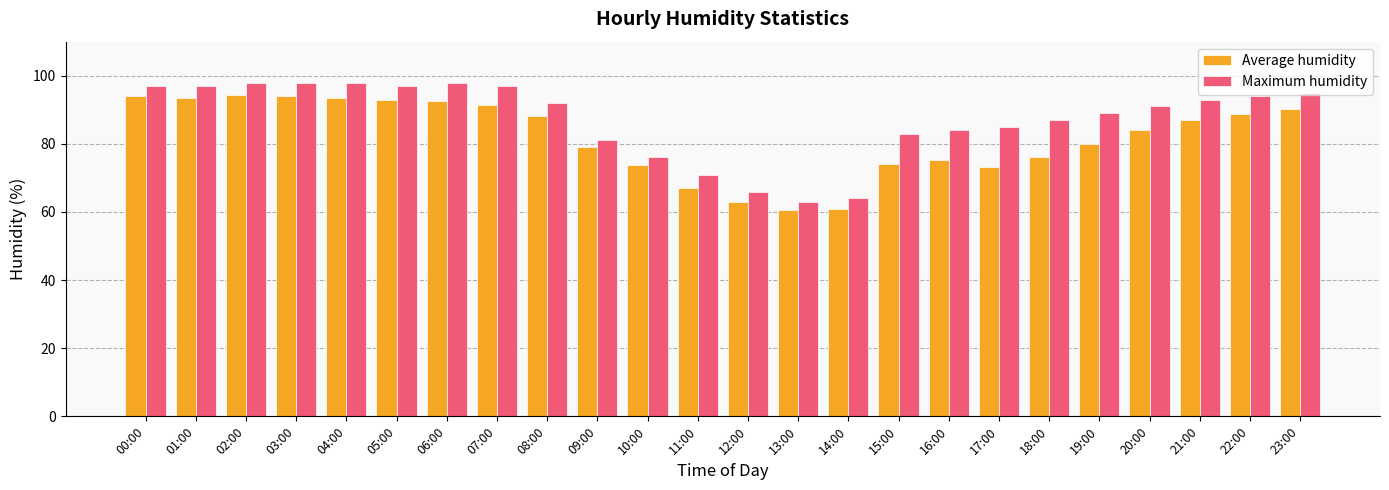

What is the difference between the Maximum humidity values at 05:00 and 11:00?

26.0